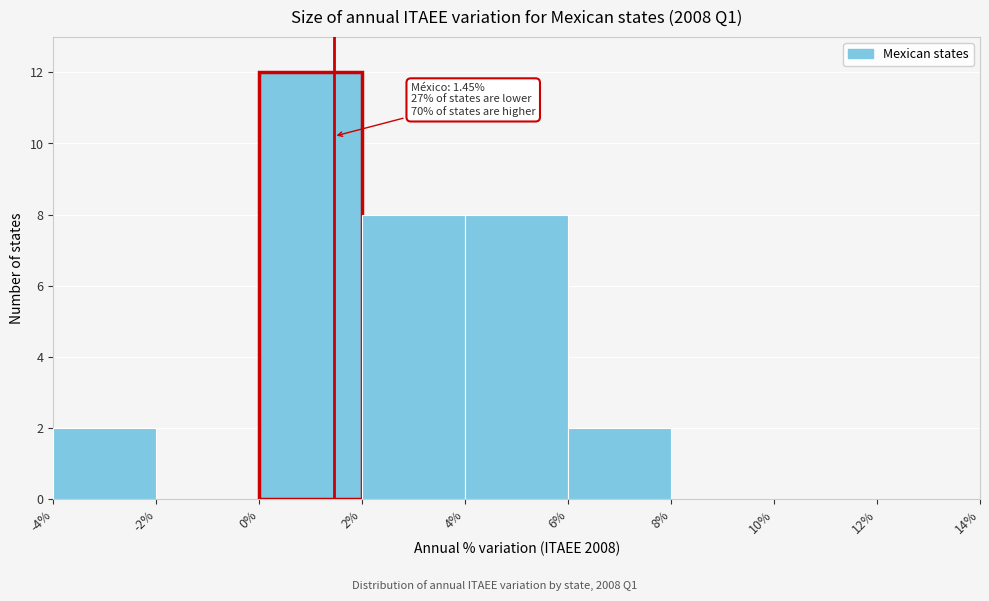

Which range on the x-axis has the tallest bar?

0% to 2%